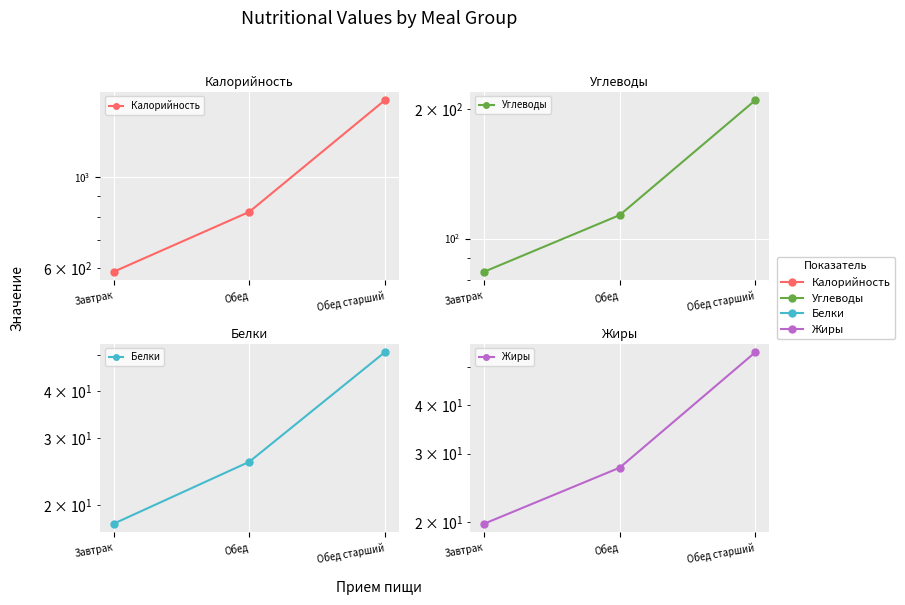

Reading left to right, list all the values displayed in this chart.

Калорийность: Завтрак=587.0	Обед=822.0	Обед старший=1541.0
Углеводы: Завтрак=83.7	Обед=113.4	Обед старший=210.0
Белки: Завтрак=17.8	Обед=26.0	Обед старший=50.7
Жиры: Завтрак=19.8	Обед=27.6	Обед старший=54.7